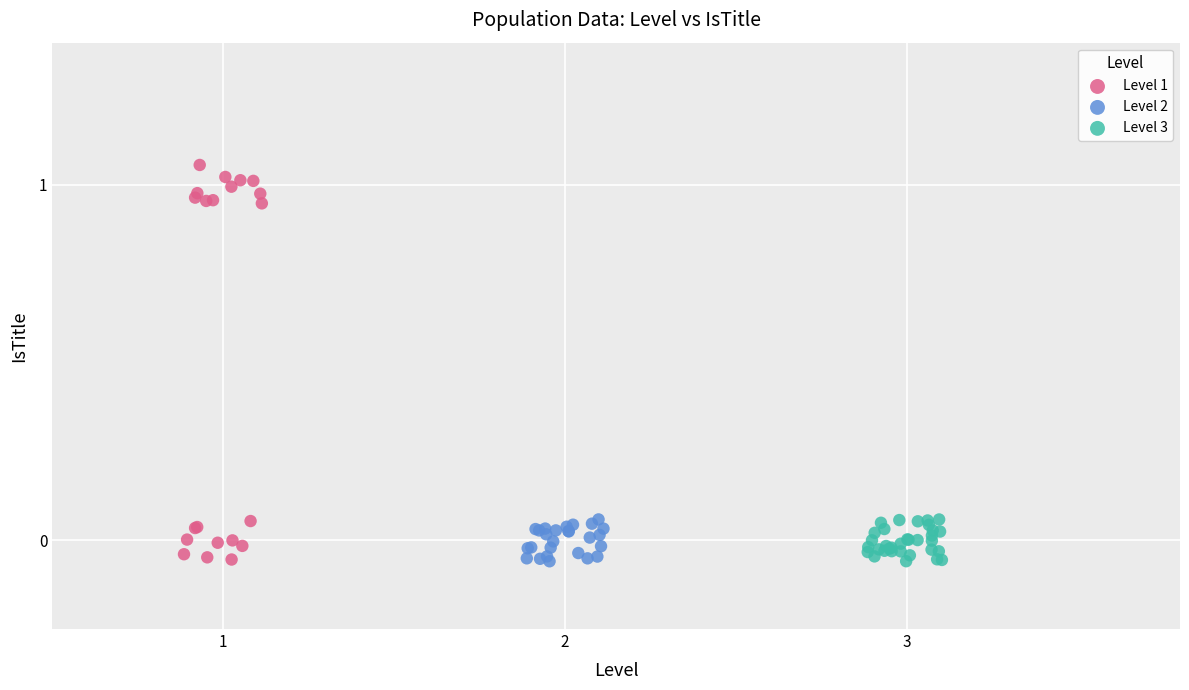

Which series has the largest Y range (max minus min)?

Level 1